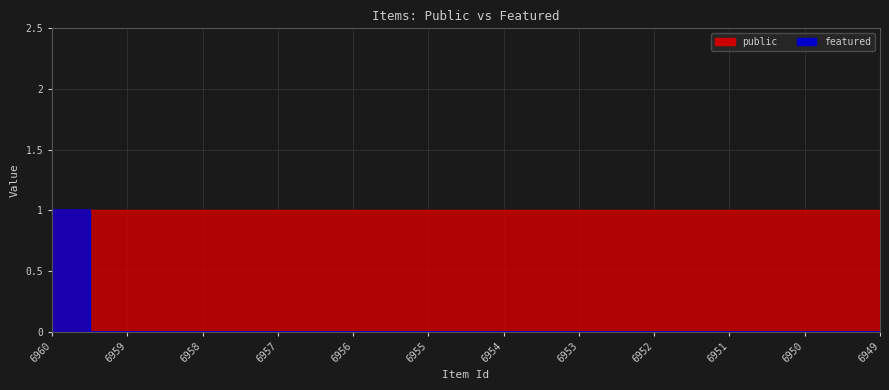

True or false: the data shows 0 at 6955.

False